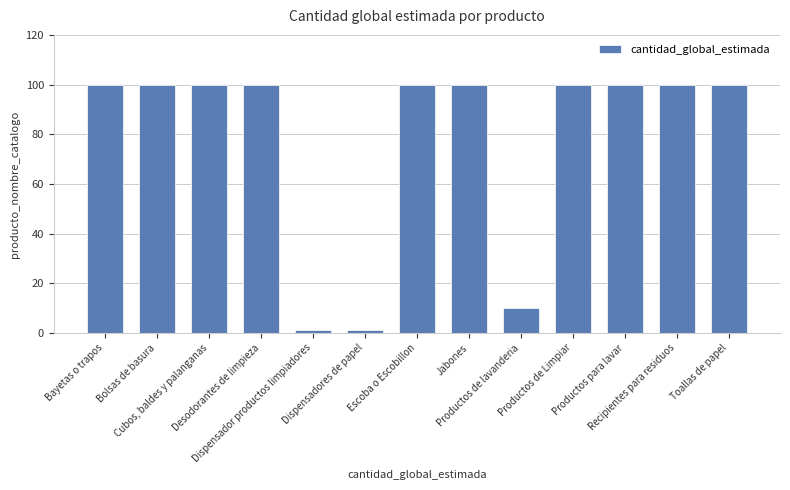

What is the value of the 10th bar from the left?

100